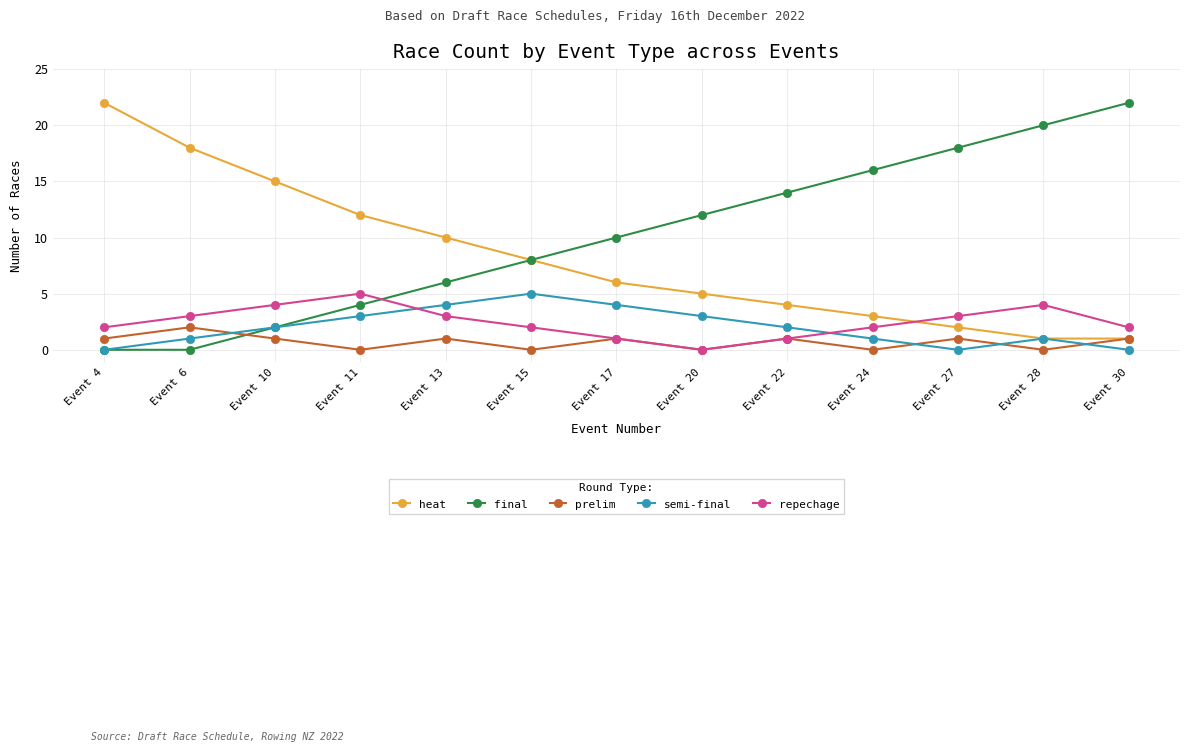

Where do final and prelim first cross each other?

Event 6 and Event 10